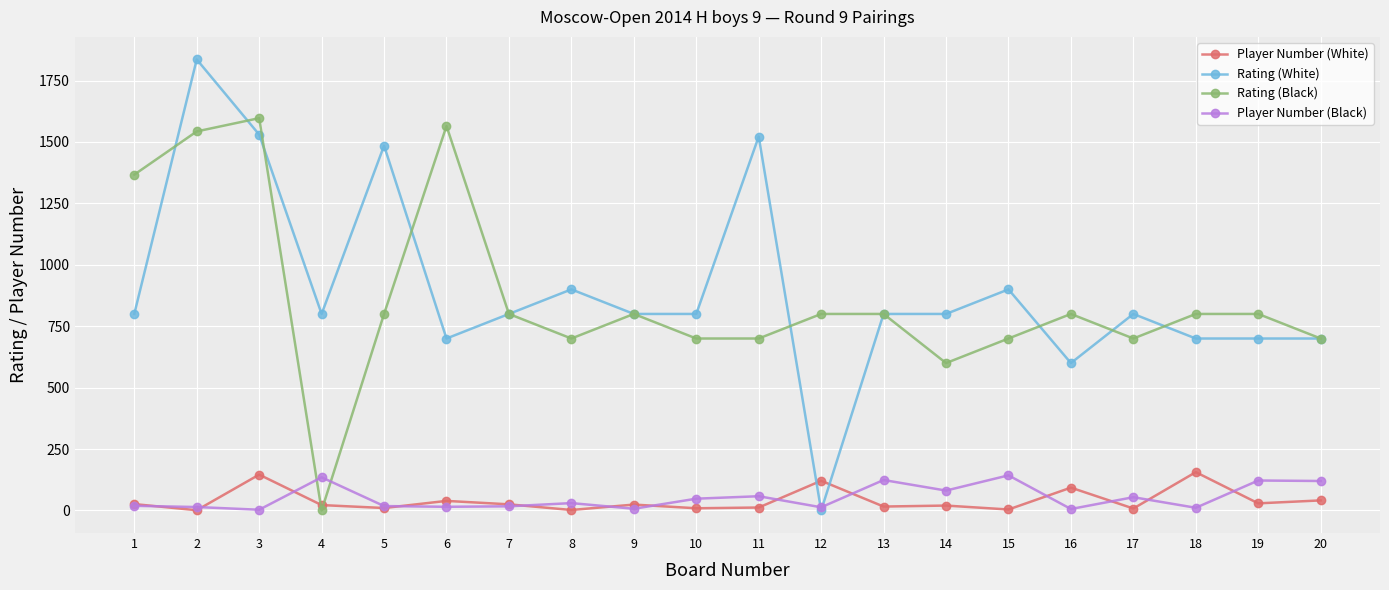

How many series are shown in this chart?

4